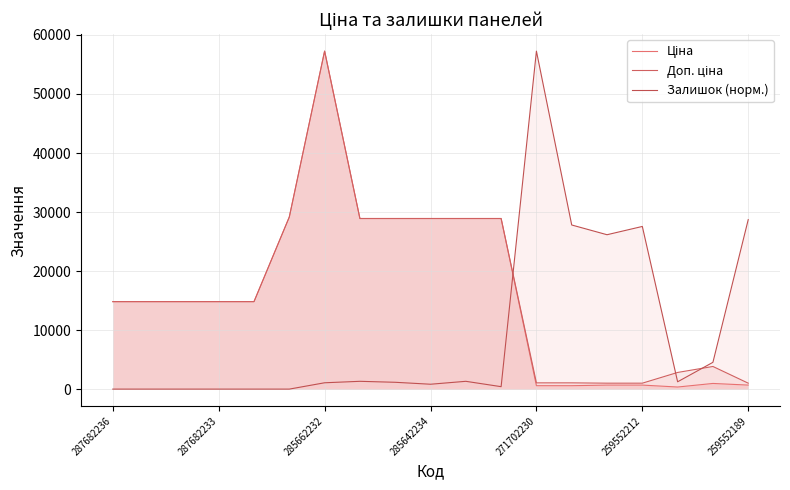

What is the value of the Ціна point at the 19th from the left?

679.8